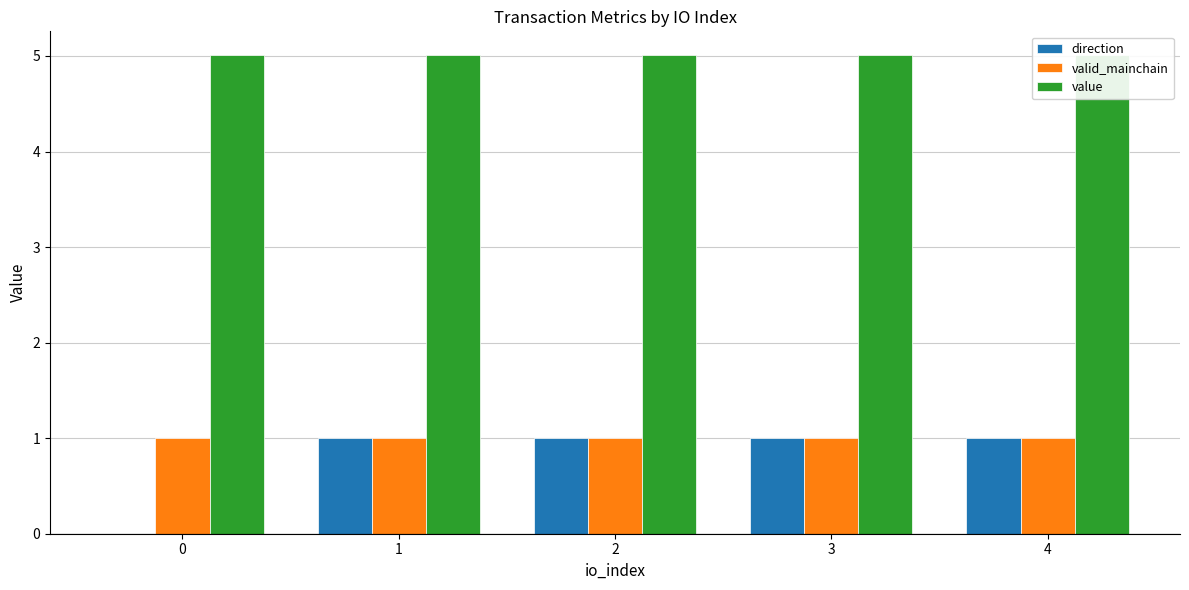

Is it true that direction equals 0.3 at 1?

False